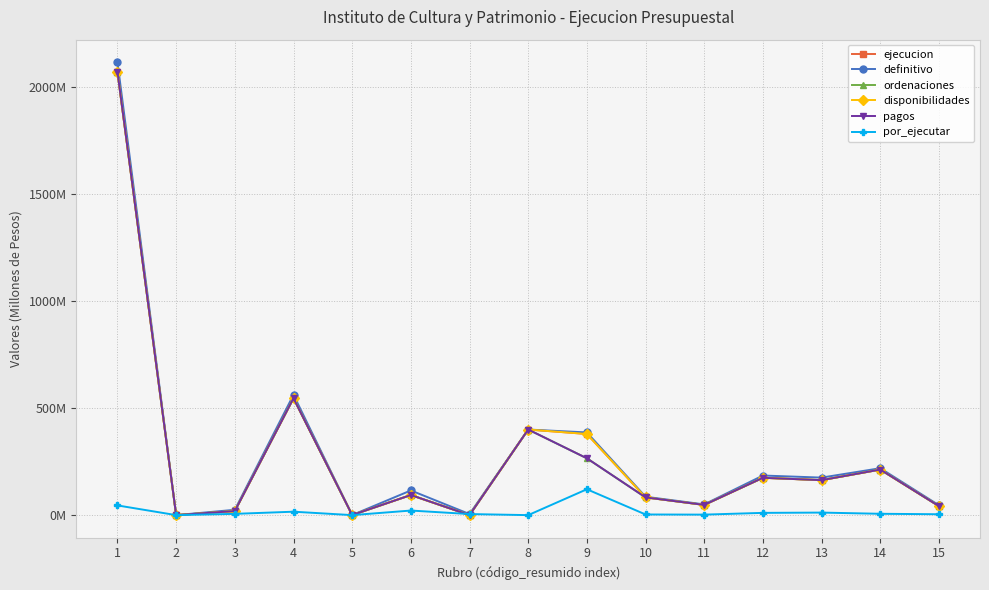

Is this an area chart (filled region under the line)?

No